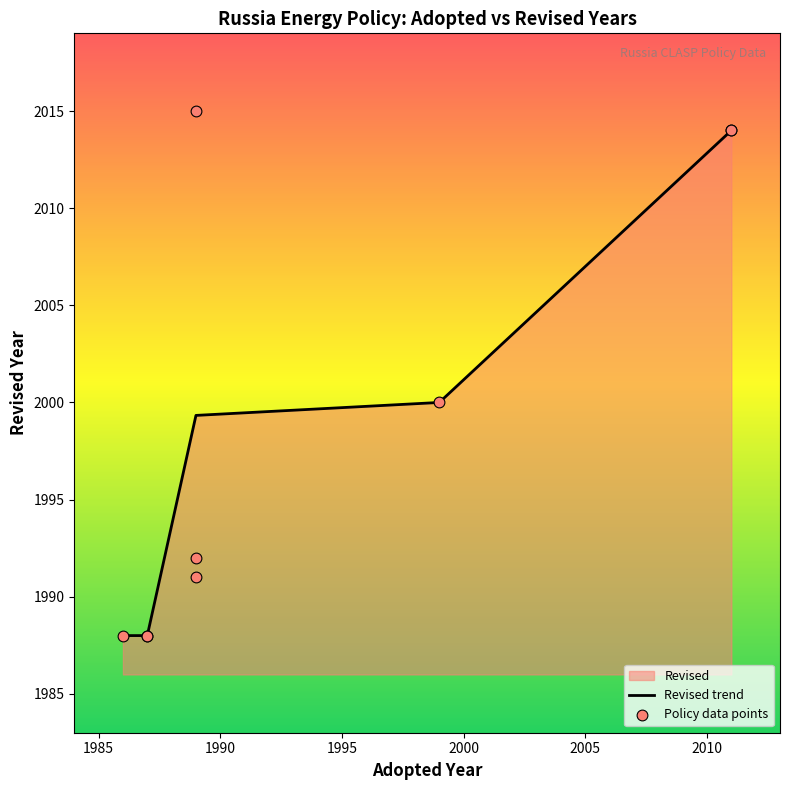

Approximately how many times larger is the value at 1989 compared to 2011?

1.0